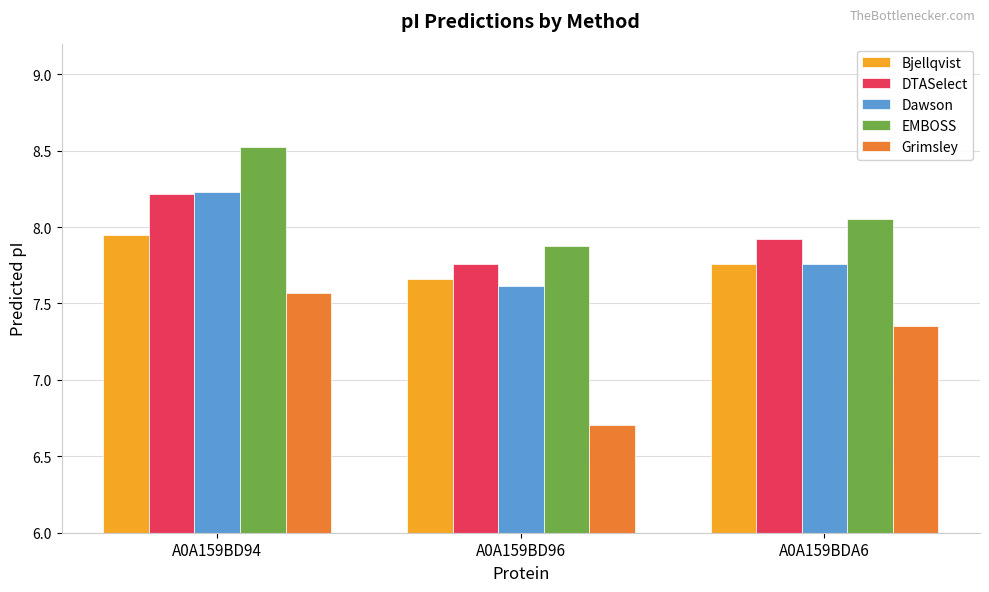

What is the label of the 1st bar from the left?

A0A159BD94